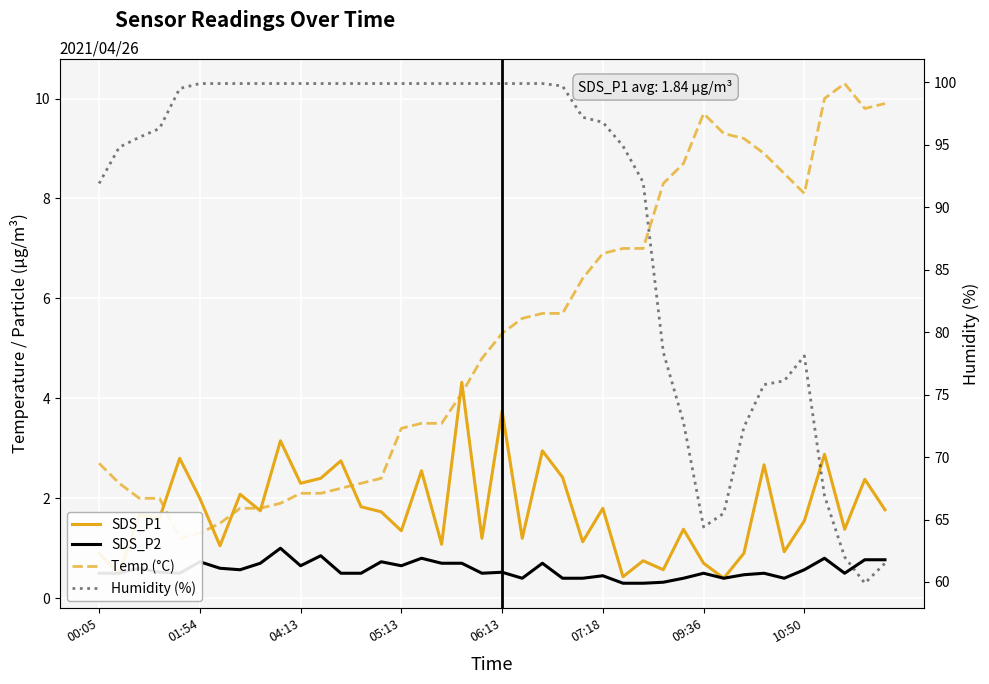

Where is Humidity (%) nearest to the value 79?

28